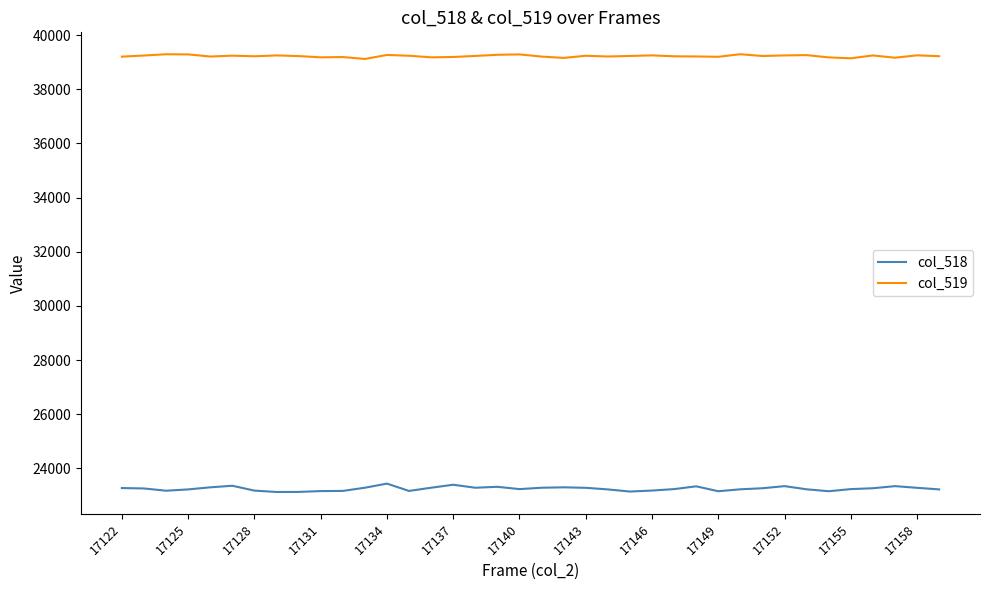

List the series in order of their peak value, highest first.

col_519, col_518